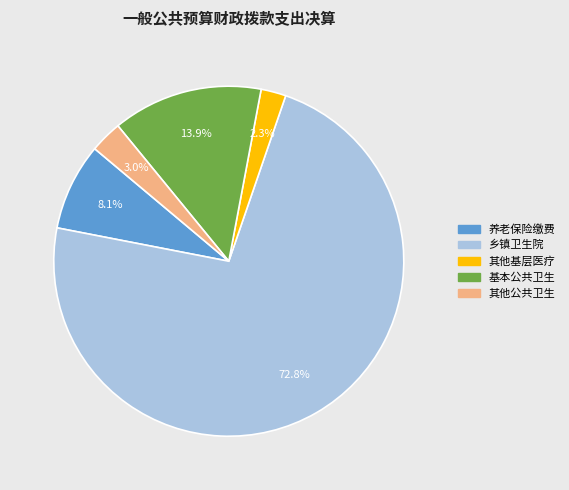

Is there any slice that represents more than half of the pie?

Yes